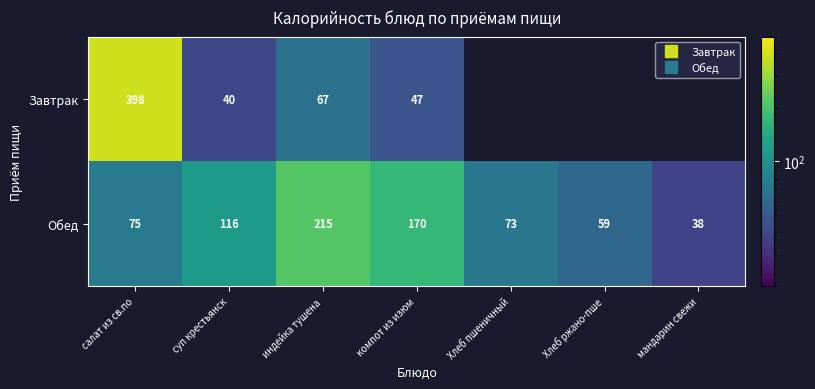

True or false: Завтрак has a value of 14.8 at индейка тушена.

False